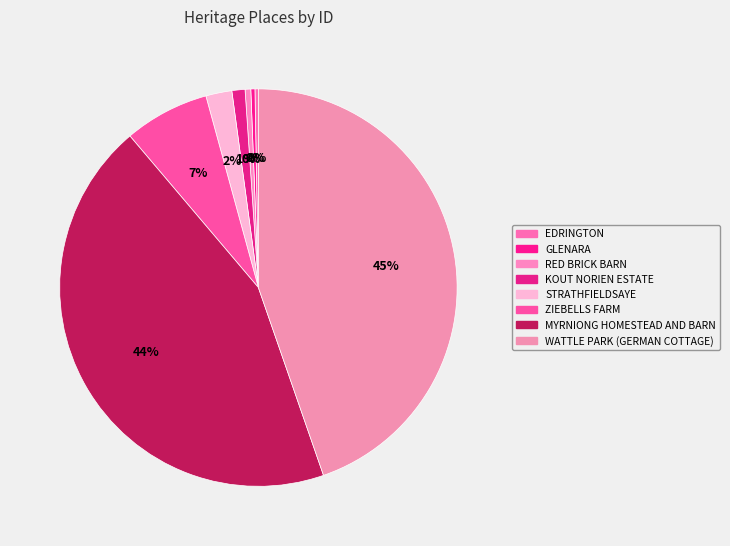

How many slices are in this pie chart?

8